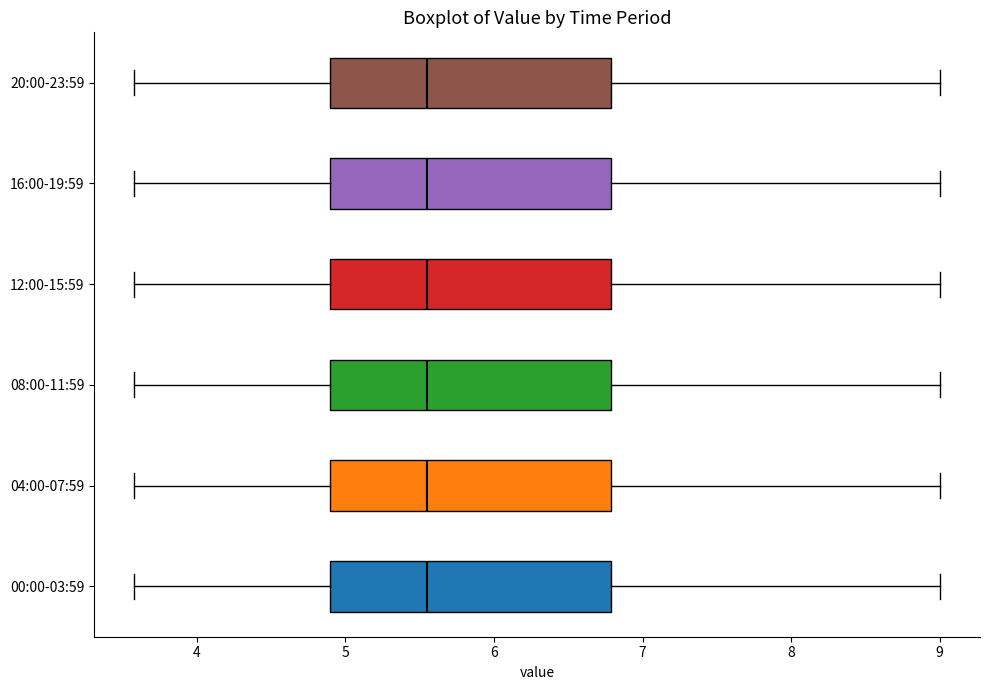

Reading bottom to top, transcribe this box plot: for each box, give where its median line is, the range the box spans, and where its two whiskers end, as read against the x-axis. The values are not printed on the chart, so give them approximately, as read against the axis.

00:00-03:59: median 5.6, box 4.9 to 6.8, whiskers 3.6 to 9.0
04:00-07:59: median 5.6, box 4.9 to 6.8, whiskers 3.6 to 9.0
08:00-11:59: median 5.6, box 4.9 to 6.8, whiskers 3.6 to 9.0
12:00-15:59: median 5.6, box 4.9 to 6.8, whiskers 3.6 to 9.0
16:00-19:59: median 5.6, box 4.9 to 6.8, whiskers 3.6 to 9.0
20:00-23:59: median 5.6, box 4.9 to 6.8, whiskers 3.6 to 9.0